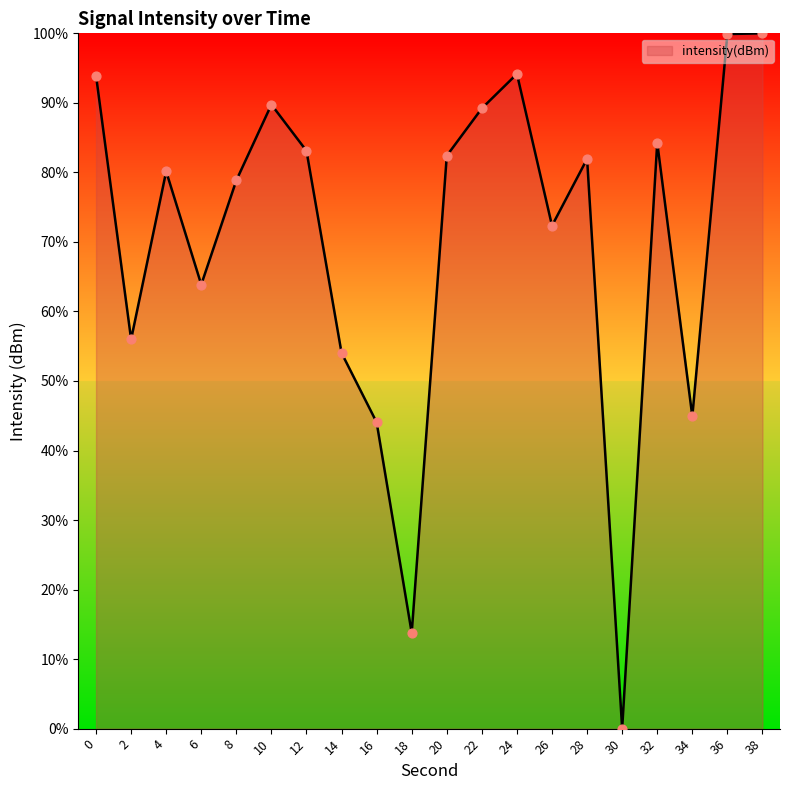

Approximately how many times larger is the value at 16 compared to 38?

0.4